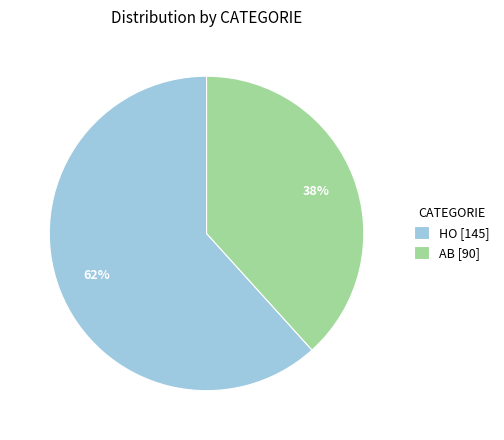

What is the largest slice in the pie chart?

HO